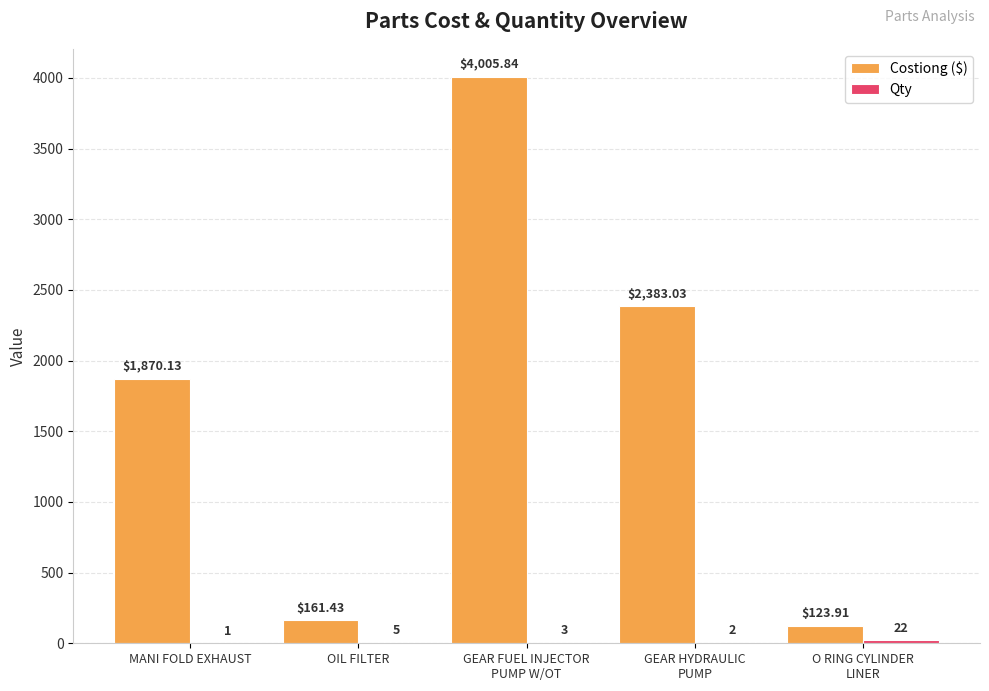

Which series has the largest total across all categories?

Costiong ($)